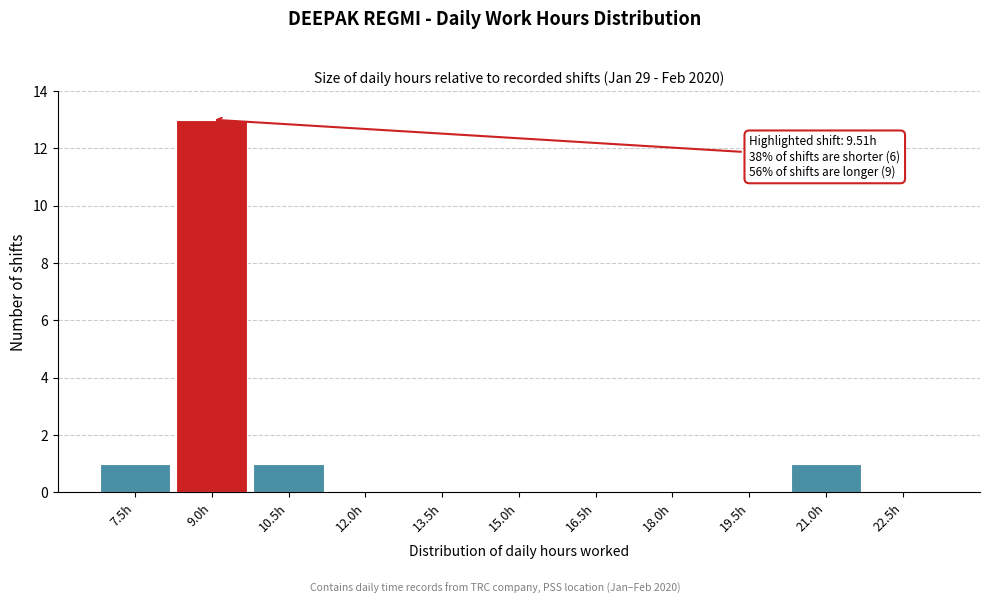

Reading left to right, transcribe all the data shown in this chart.

7.5h=1	9.0h=13	10.5h=1	12.0h=0	13.5h=0	15.0h=0	16.5h=0	18.0h=0	19.5h=0	21.0h=1	22.5h=0